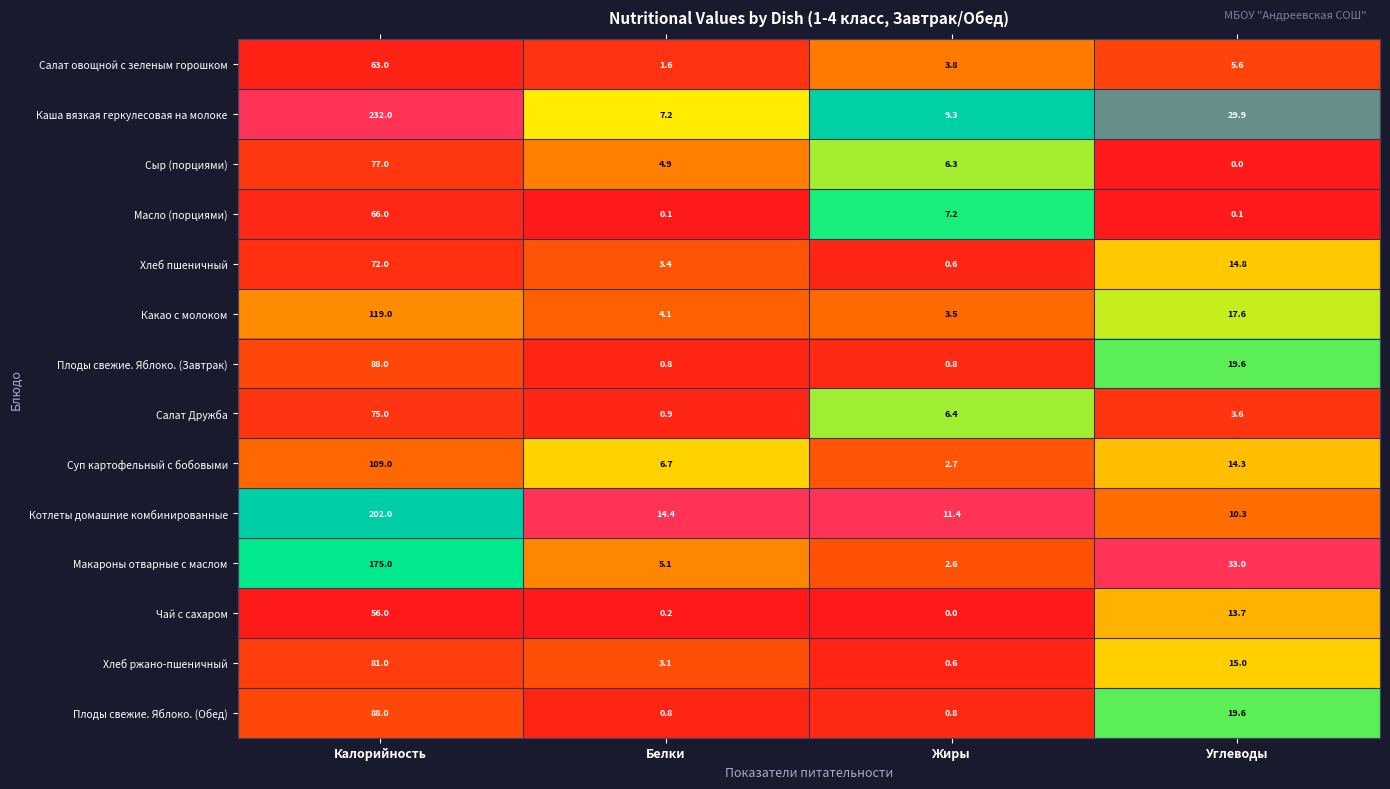

What is the spread (max minus min) of values at Белки?

14.3